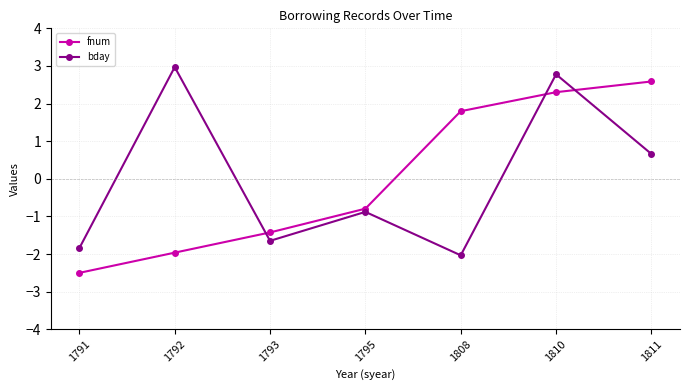

What is the value of the bday point at the 7th from the left?

0.7